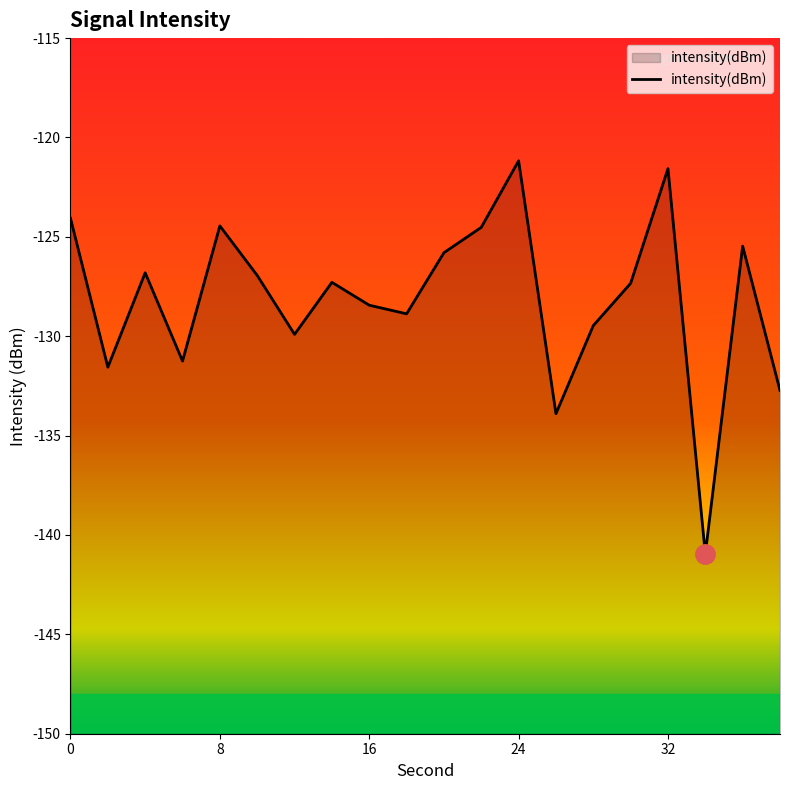

The value at 8 is -70.7. True or false?

False